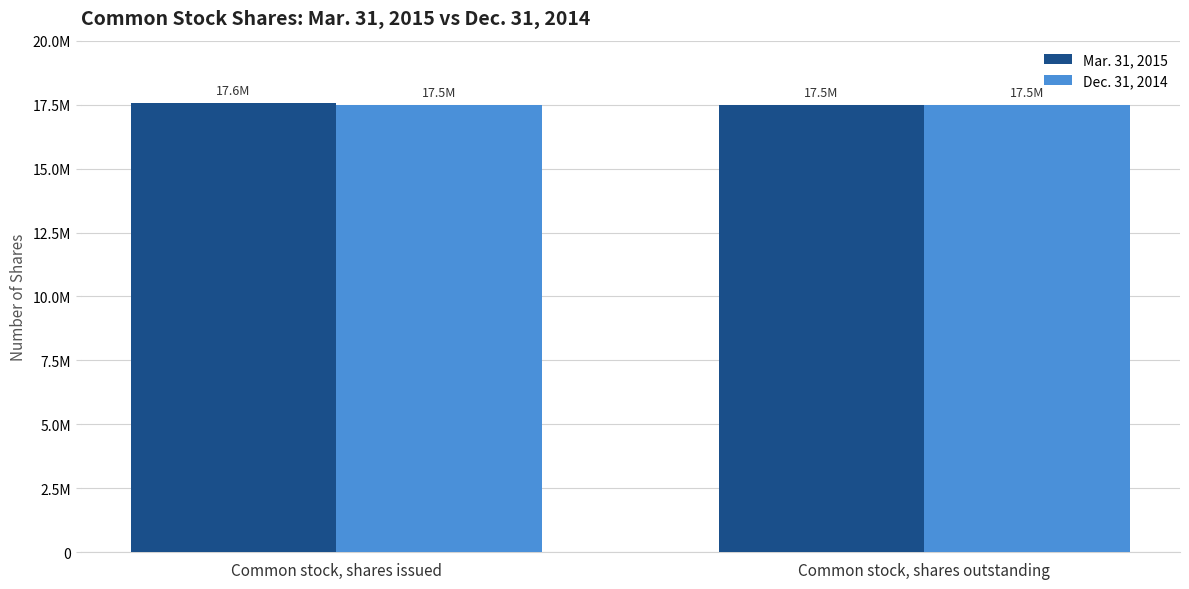

What are all the series names shown in the legend?

Mar. 31, 2015, Dec. 31, 2014